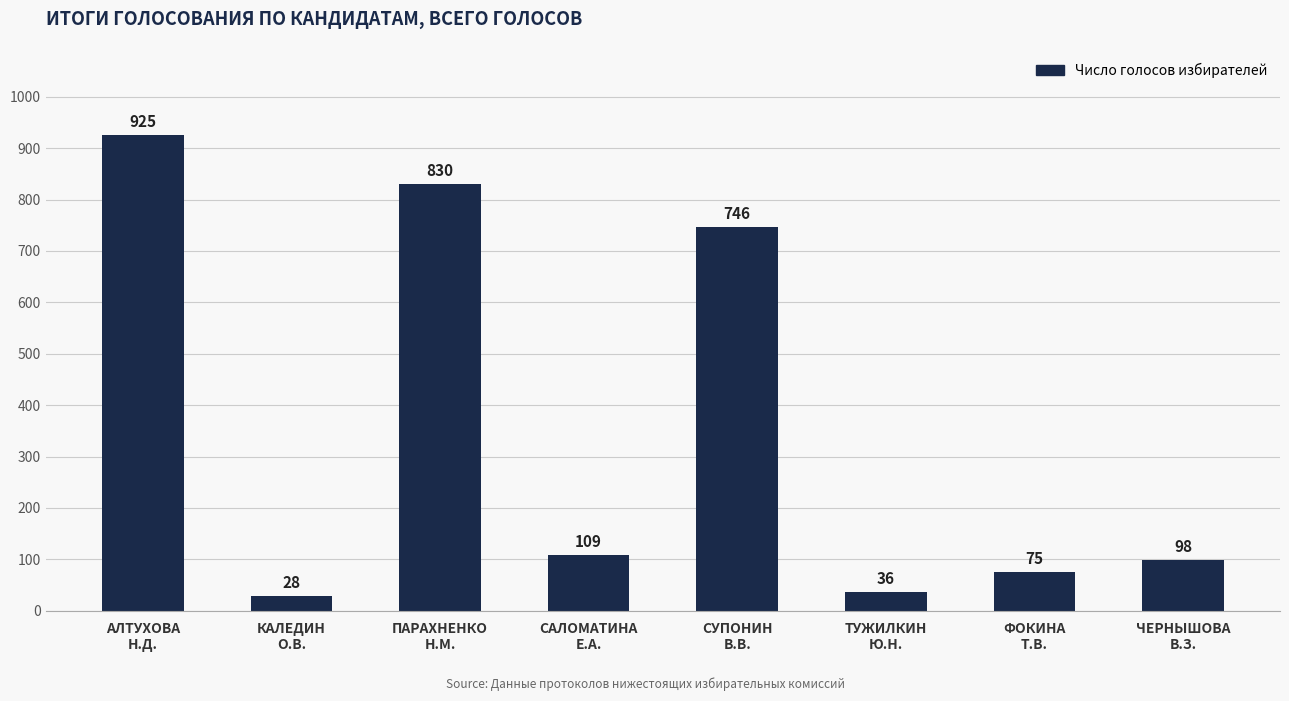

What is the difference between the maximum and minimum values?

897